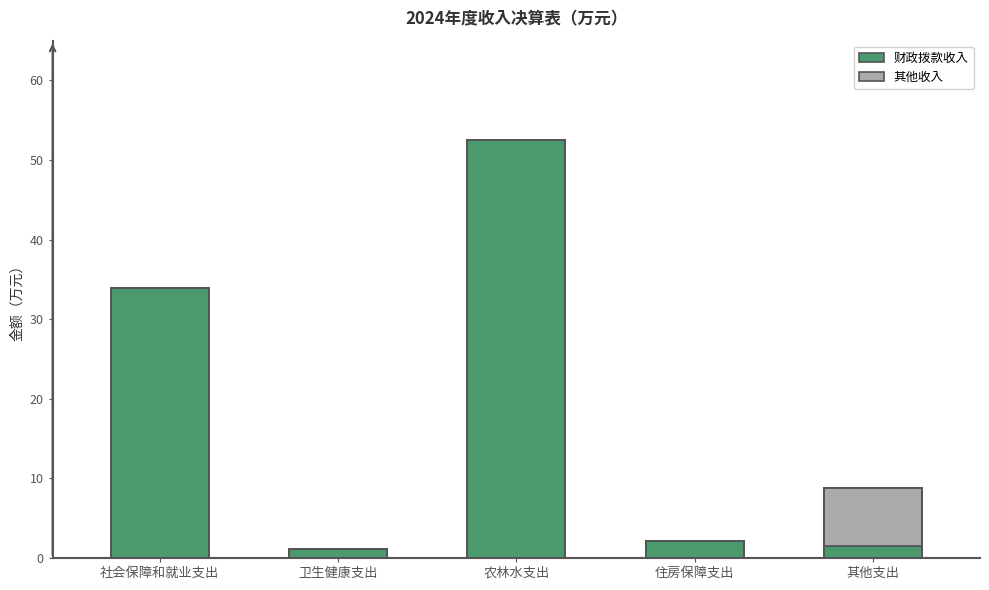

Are the bars horizontal?

No